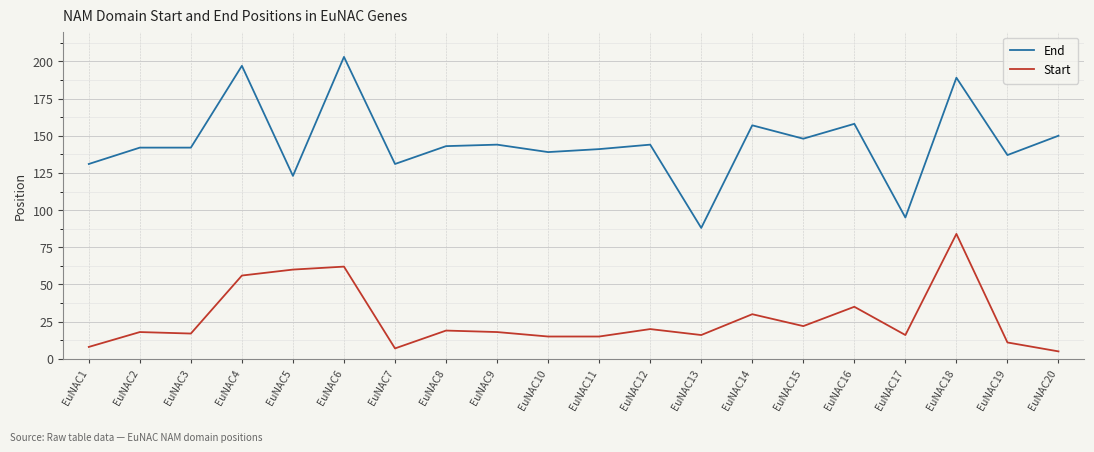

The Start series shows 16 at EuNAC17. True or false?

True